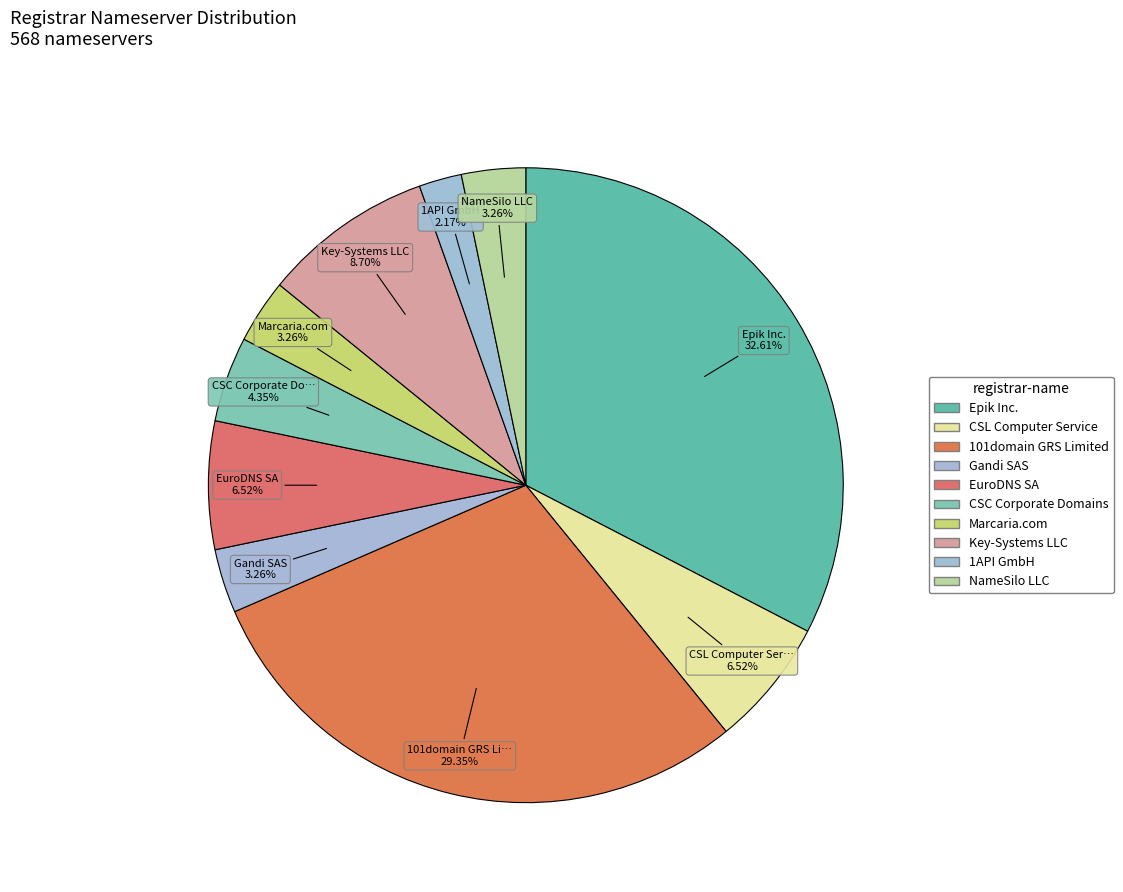

Does any single category account for the majority?

No